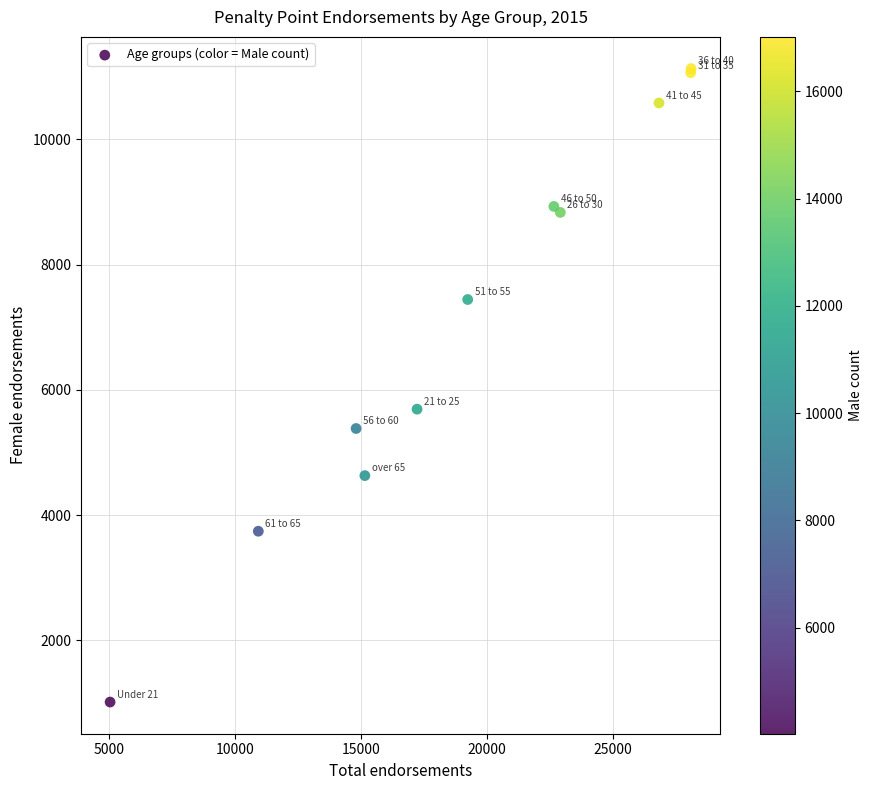

What Y value in the scatter plot is closest to 6073?

5693